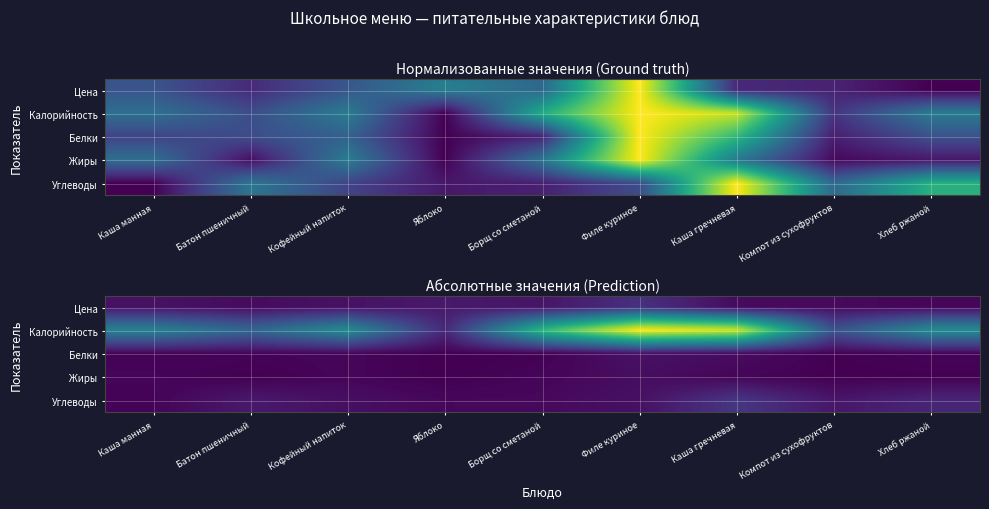

Is it true that Жиры equals 2.6 at Борщ со сметаной?

False